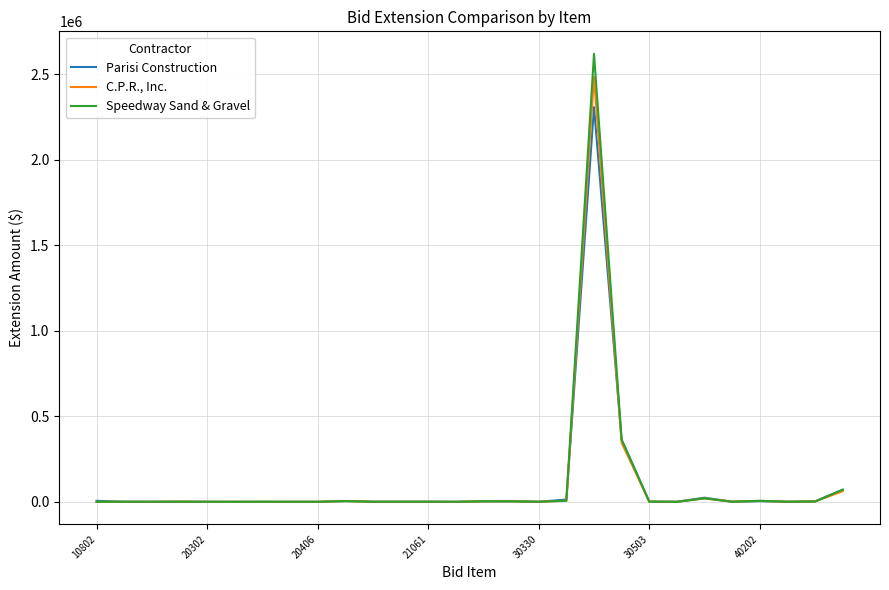

Which series has the widest spread of values?

Speedway Sand & Gravel